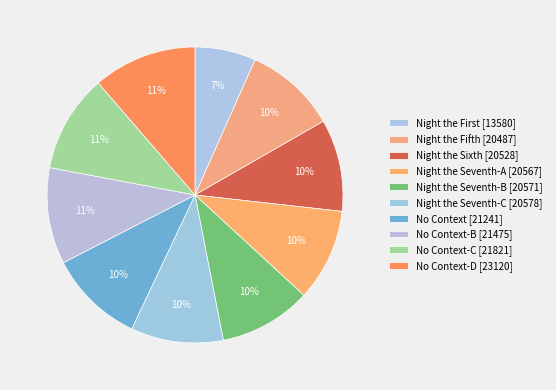

Does any single category account for the majority?

No